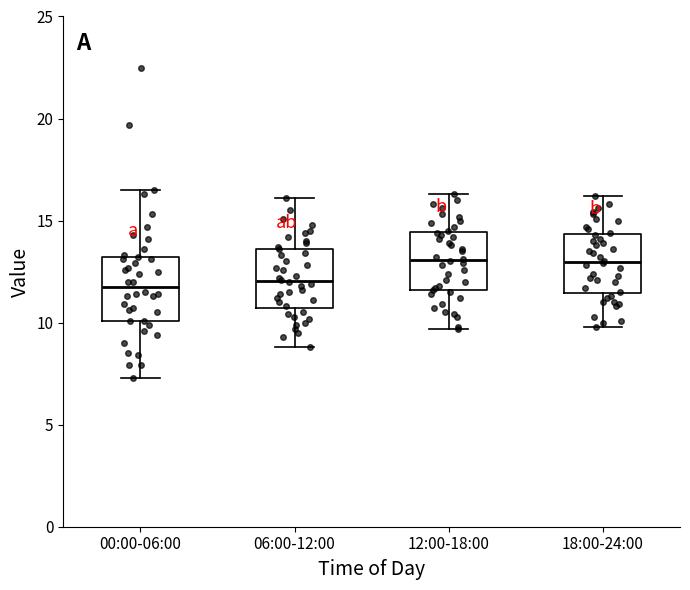

Reading left to right, read every box against the y-axis: the position of its median line, the range the box covers, and the ends of its whiskers. The values are not printed on the chart, so give them approximately, as read against the axis.

00:00-06:00: median 12.0, box 10.0 to 13.0, whiskers 7.5 to 16.5
06:00-12:00: median 12.0, box 10.5 to 13.5, whiskers 9.0 to 16.0
12:00-18:00: median 13.0, box 11.5 to 14.5, whiskers 9.5 to 16.5
18:00-24:00: median 13.0, box 11.5 to 14.5, whiskers 10.0 to 16.0